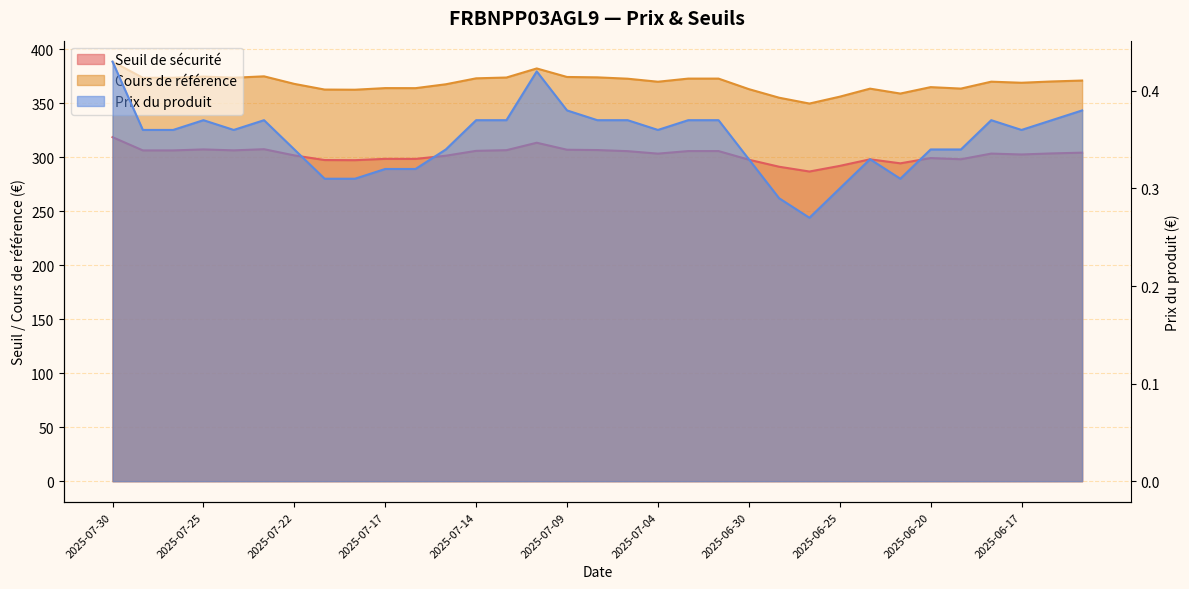

At which label is Seuil de sécurité closest to 302?

2025-07-22